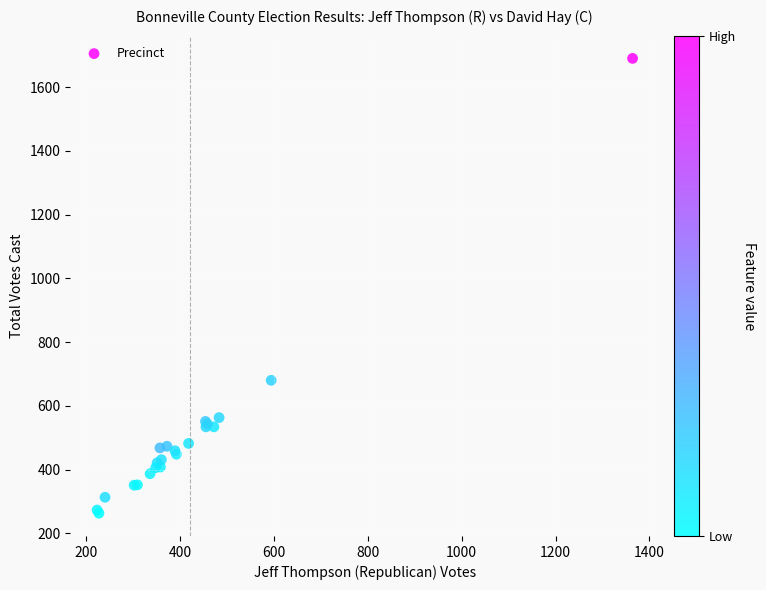

What Y value in the scatter plot is closest to 976?

680